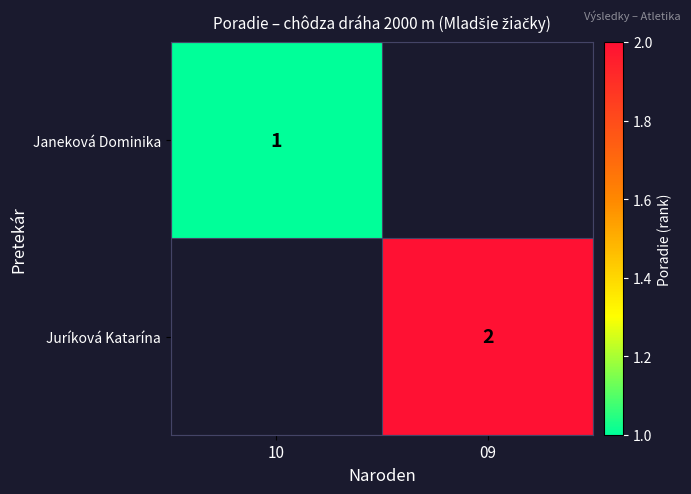

How many categories are shown in the chart?

2